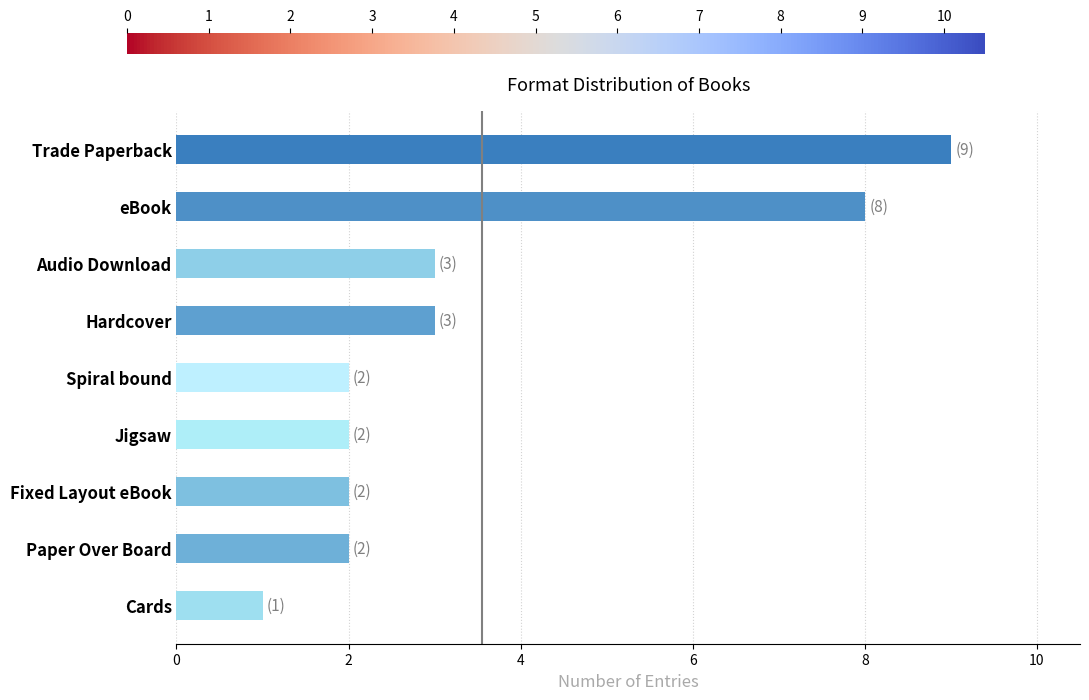

Read the value at Hardcover.

3